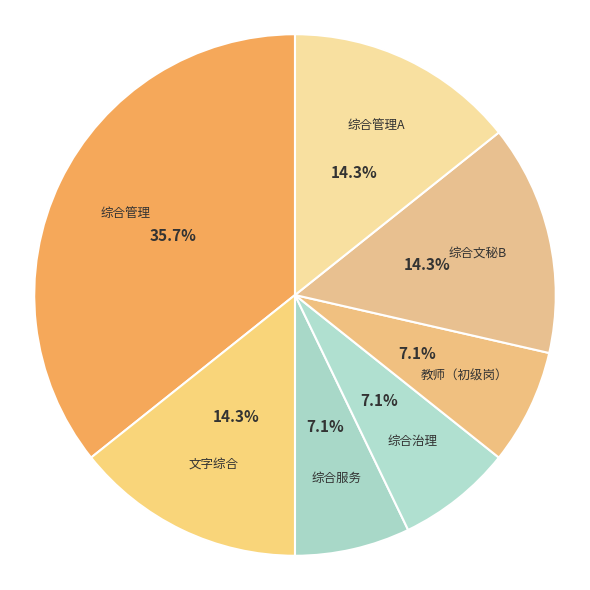

Count the number of slices in the pie.

7